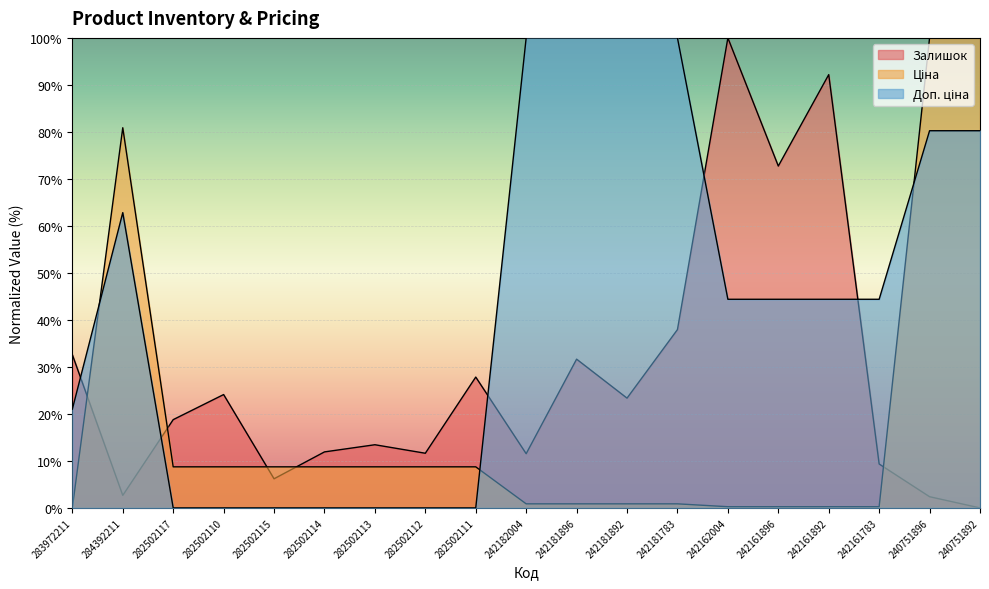

Does the chart display data point markers on the line(s)?

No